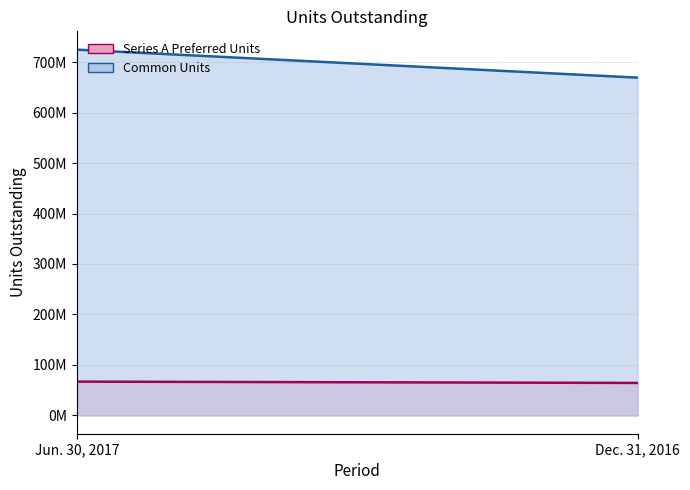

Is it true that Series A Preferred Units equals 64388853 at Dec. 31, 2016?

True